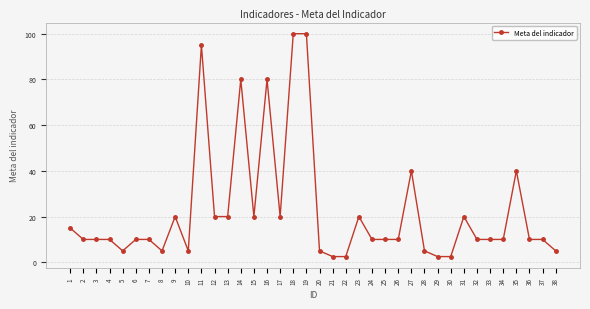

The chart shows a value of 16.4 at 32. True or false?

False